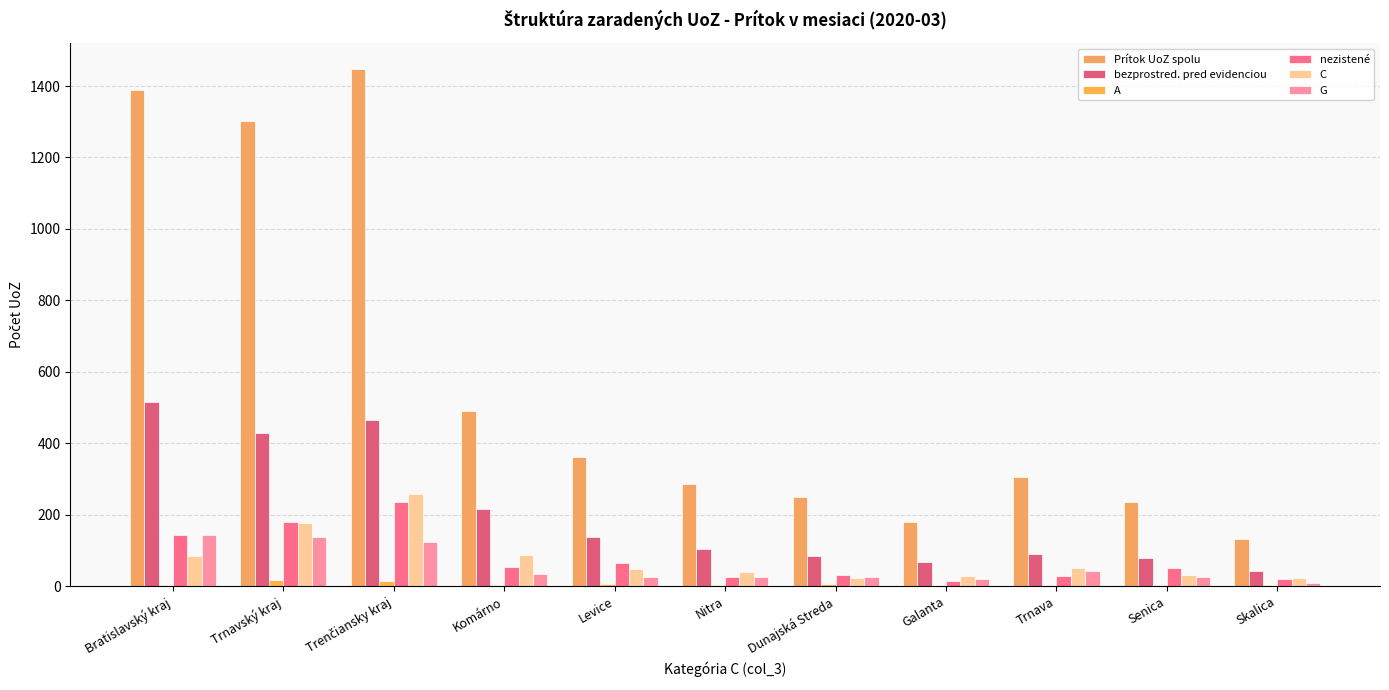

The value of G at Skalica is 6. True or false?

False